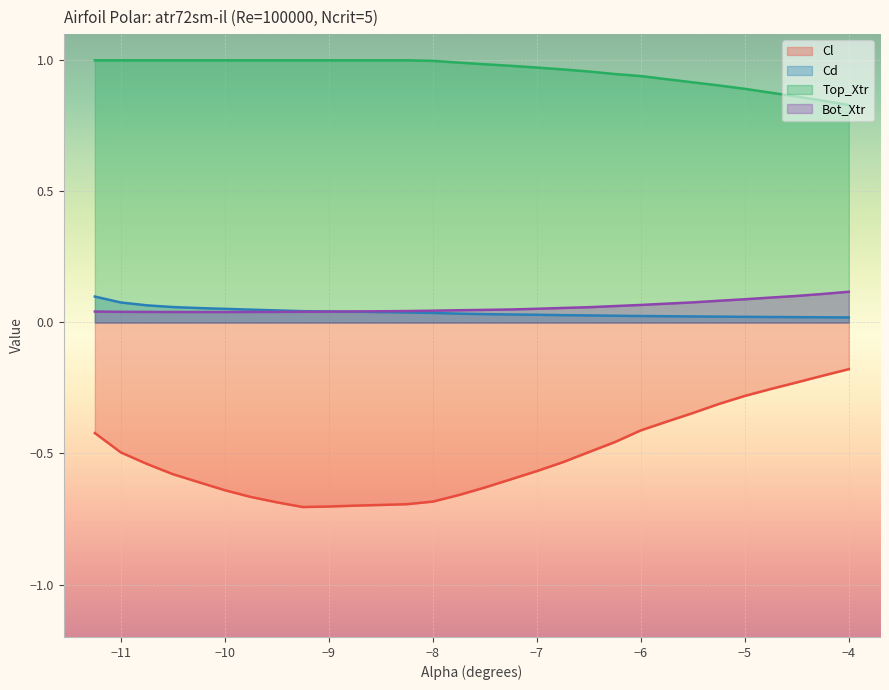

What is the label of the 1st point from the right?

-4.0